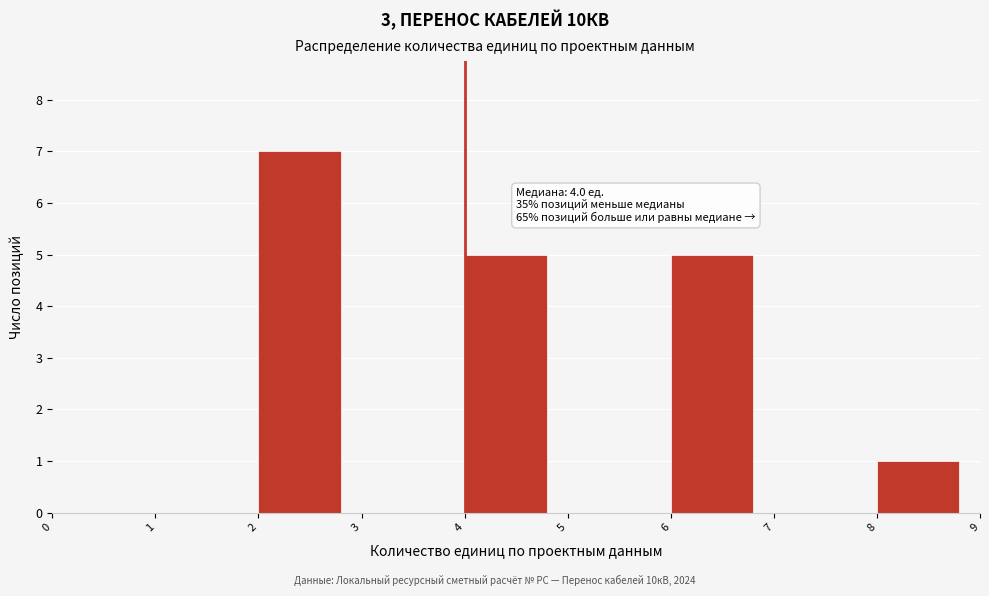

Which range on the x-axis has the tallest bar?

2 to 3